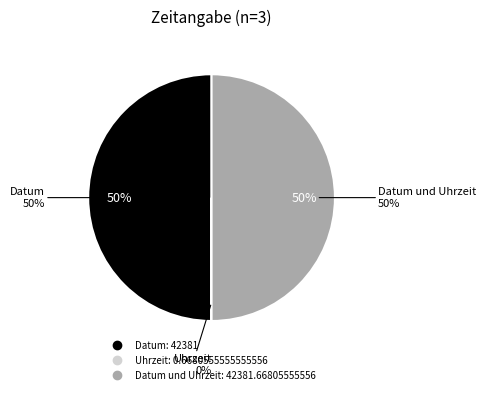

To the nearest percent, what is the difference between the largest and smallest slice percentages?

50%